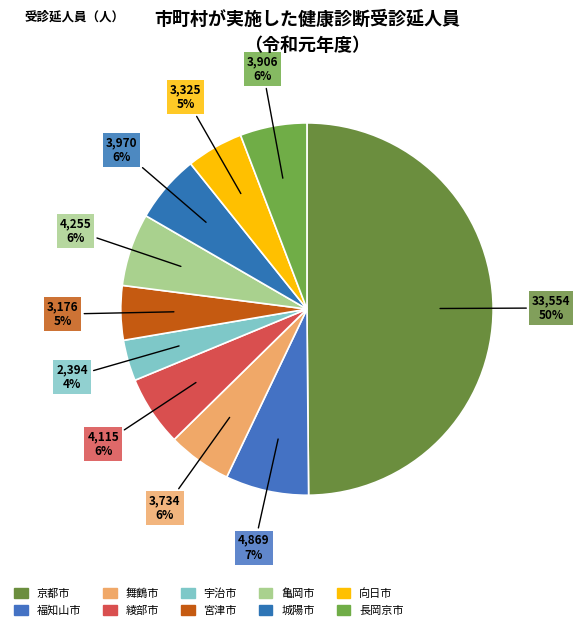

Do 舞鶴市 and 城陽市 together represent more than half of the pie?

No